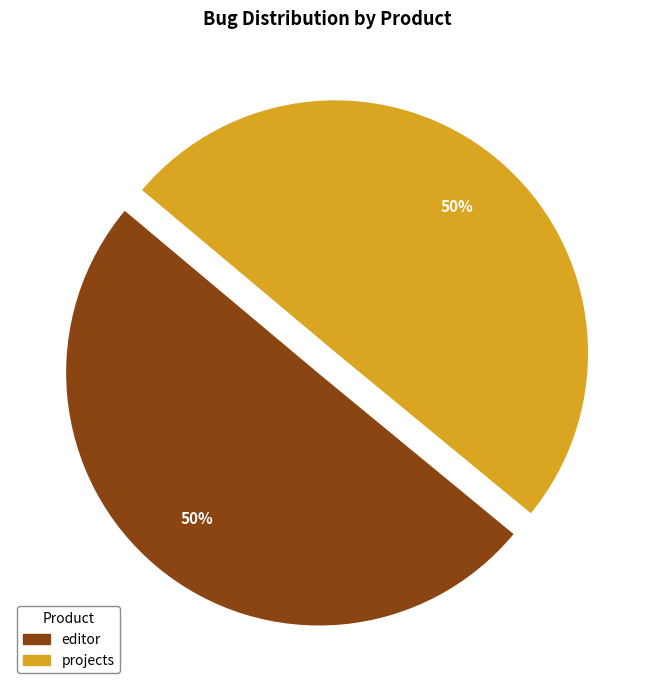

Combined, do projects and editor account for over 50%?

Yes